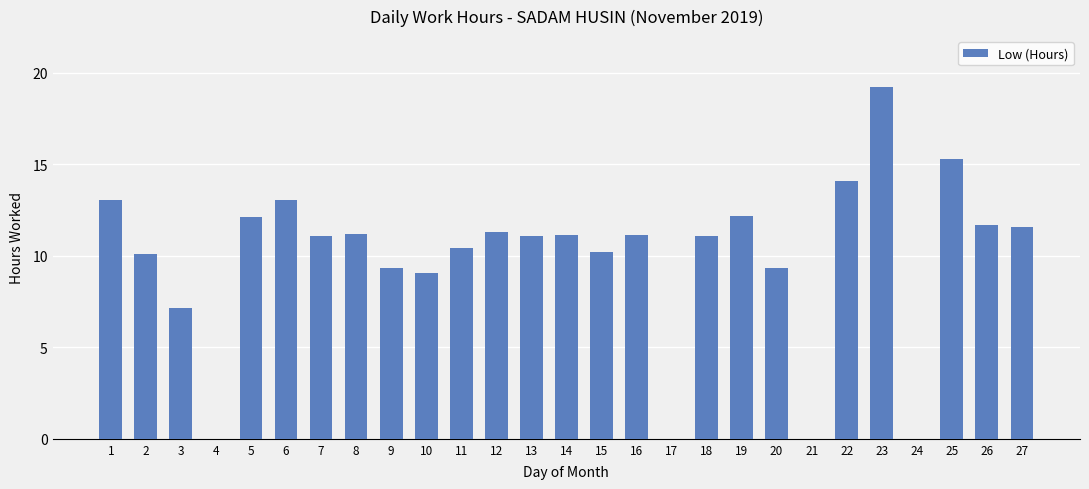

Which label corresponds to the largest value in the chart?

23